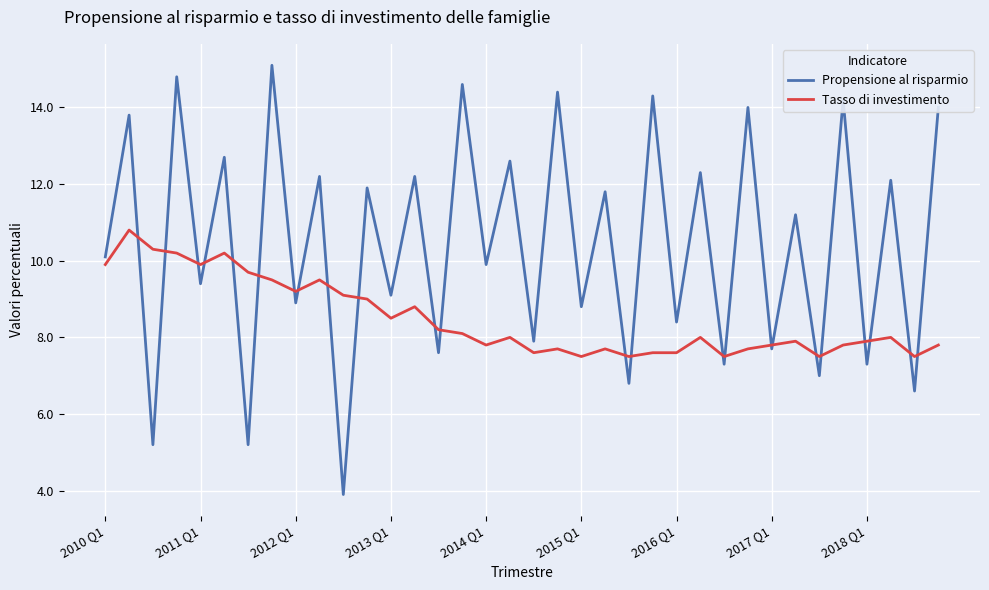

Which series has the largest total across all categories?

Propensione al risparmio